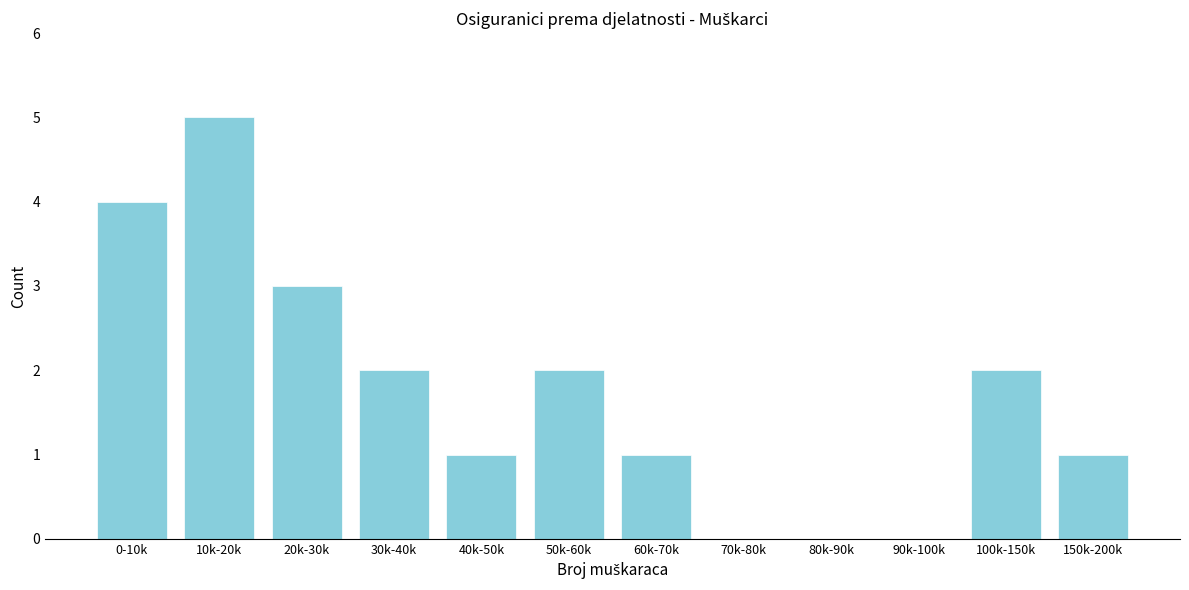

Reading left to right, what are all the values shown in this chart?

0-10k=4	10k-20k=5	20k-30k=3	30k-40k=2	40k-50k=1	50k-60k=2	60k-70k=1	70k-80k=0	80k-90k=0	90k-100k=0	100k-150k=2	150k-200k=1